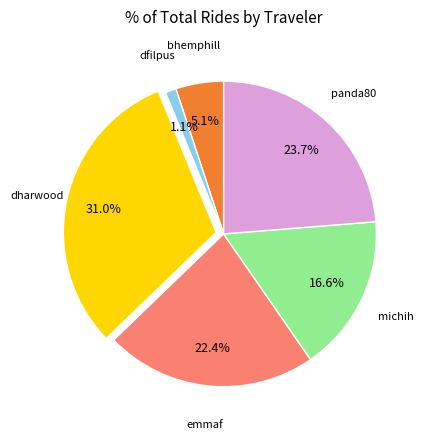

Is there a majority slice in this chart?

No